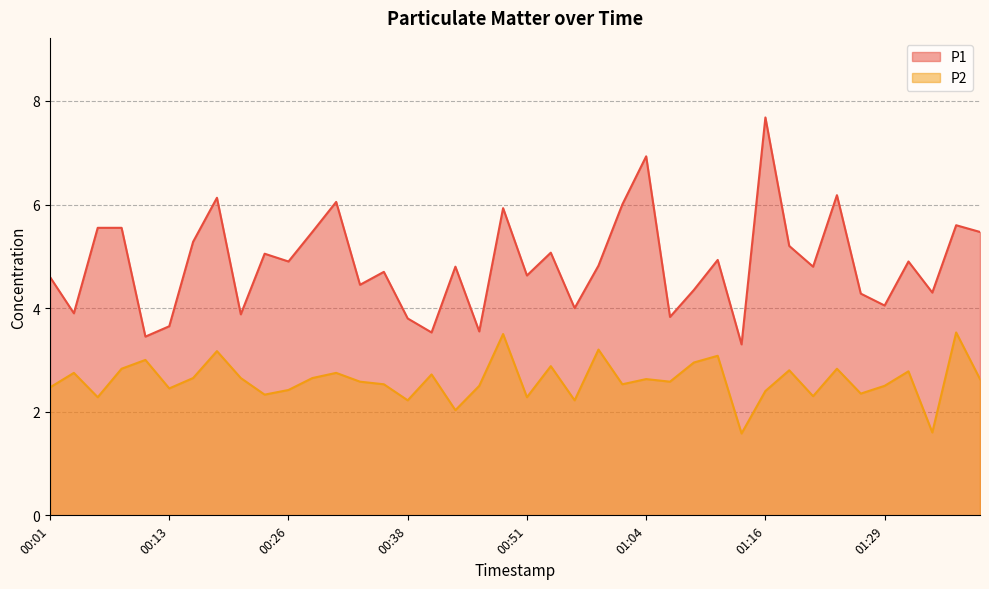

Which series has the largest total across all categories?

P1